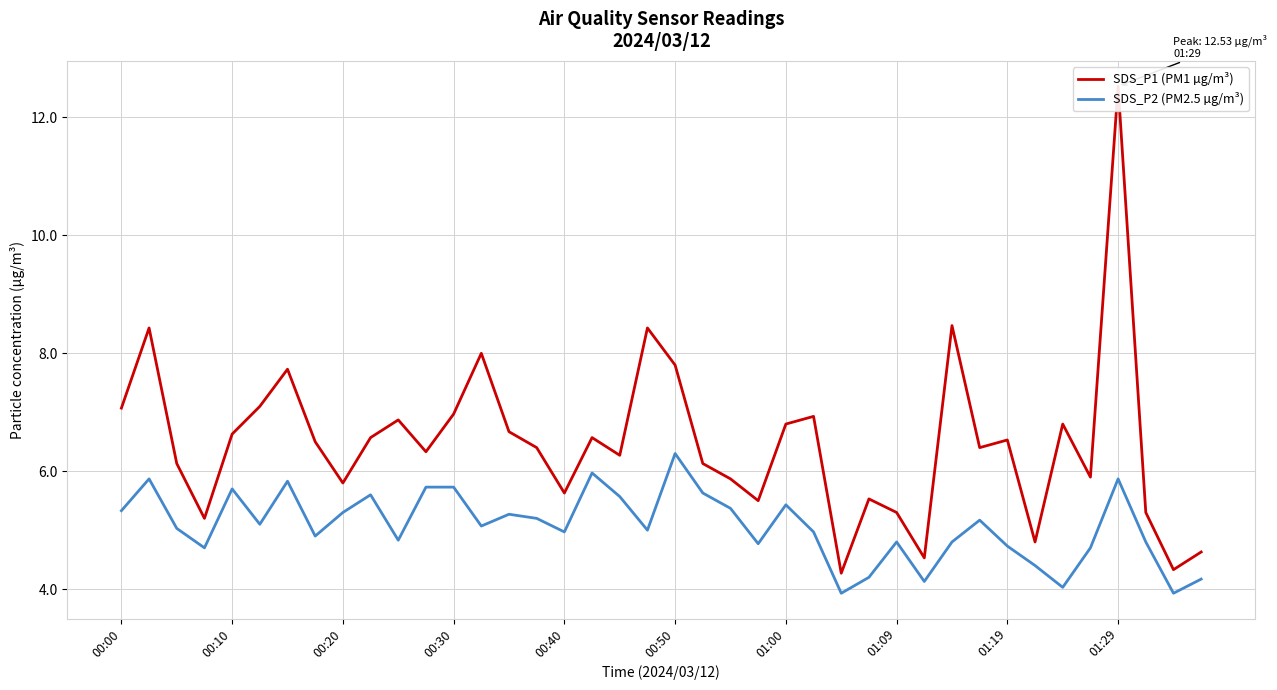

Which category has the highest value in the SDS_P2 (PM2.5 µg/m³) series?

00:50